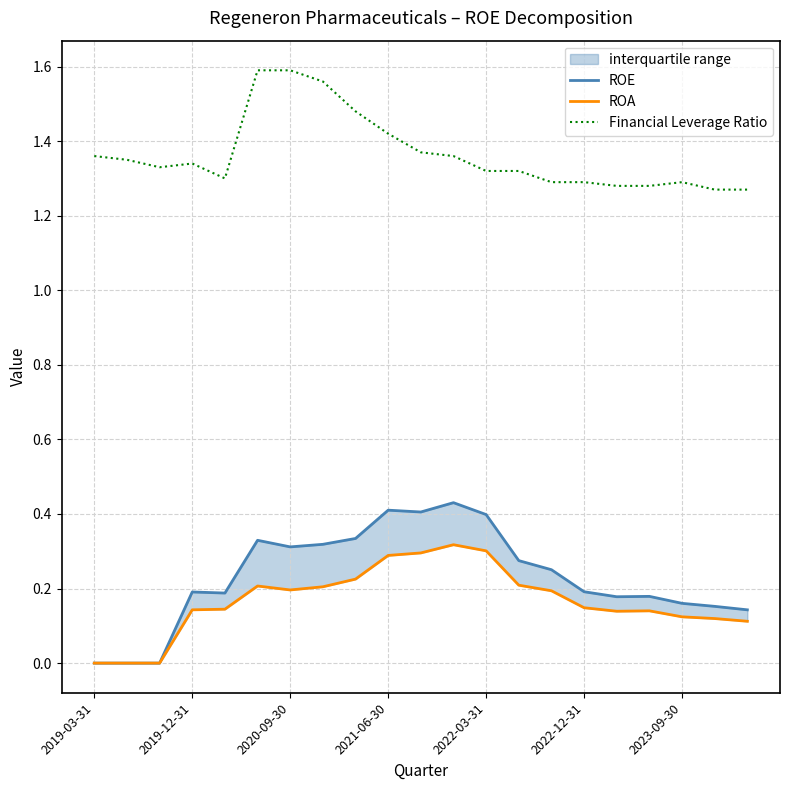

Reading right to left, transcribe all the data shown in this chart.

ROE: 0.1	0.2	0.2	0.2	0.2	0.2	0.3	0.3	0.4	0.4	0.4	0.4	0.3	0.3	0.3	0.3	0.2	0.2	0.0	0.0	0.0
ROA: 0.1	0.1	0.1	0.1	0.1	0.1	0.2	0.2	0.3	0.3	0.3	0.3	0.2	0.2	0.2	0.2	0.1	0.1	0.0	0.0	0.0
Financial Leverage Ratio: 1.3	1.3	1.3	1.3	1.3	1.3	1.3	1.3	1.3	1.4	1.4	1.4	1.5	1.6	1.6	1.6	1.3	1.3	1.3	1.4	1.4